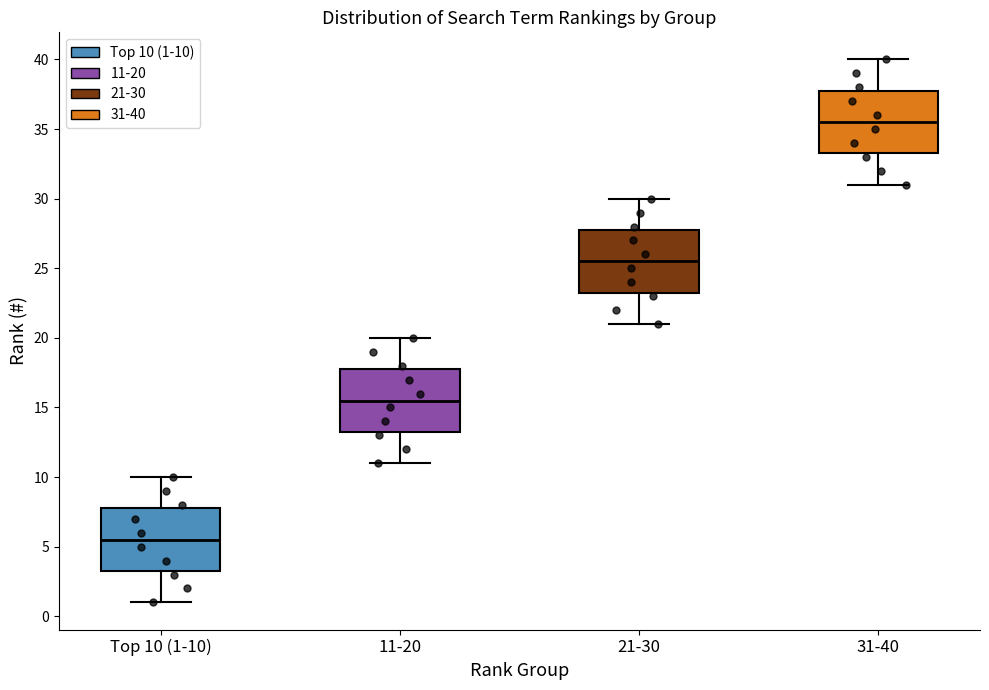

Reading left to right, read every box against the y-axis: the position of its median line, the range the box covers, and the ends of its whiskers. The values are not printed on the chart, so give them approximately, as read against the axis.

Top 10 (1-10): median 5.5, box 3.5 to 8.0, whiskers 1.0 to 10.0
11-20: median 15.5, box 13.5 to 18.0, whiskers 11.0 to 20.0
21-30: median 25.5, box 23.5 to 28.0, whiskers 21.0 to 30.0
31-40: median 35.5, box 33.5 to 38.0, whiskers 31.0 to 40.0